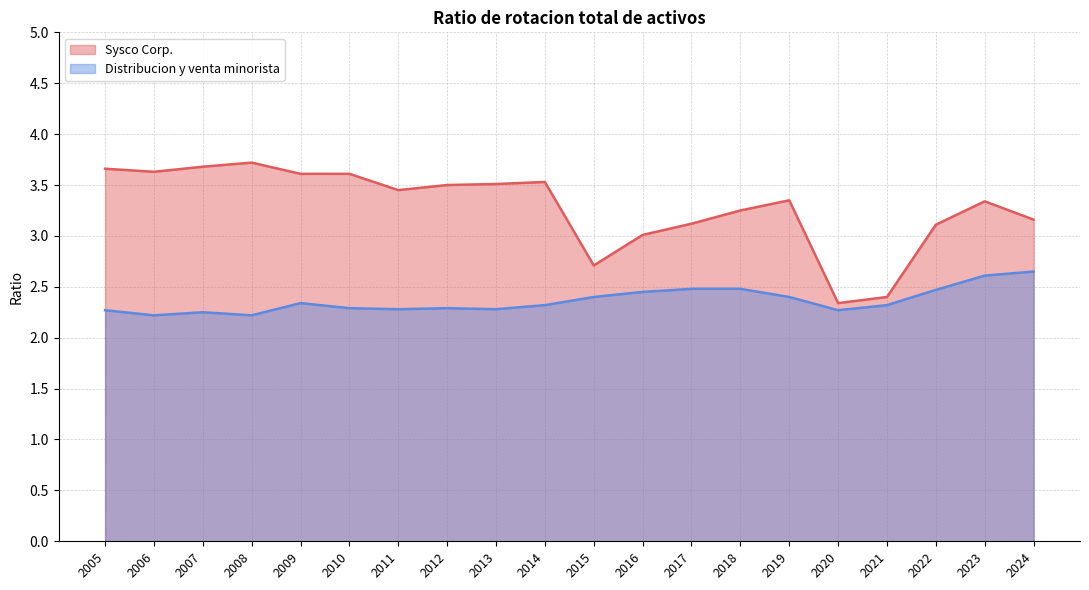

What is the value of the Sysco Corp. point at the 6th from the left?

3.6